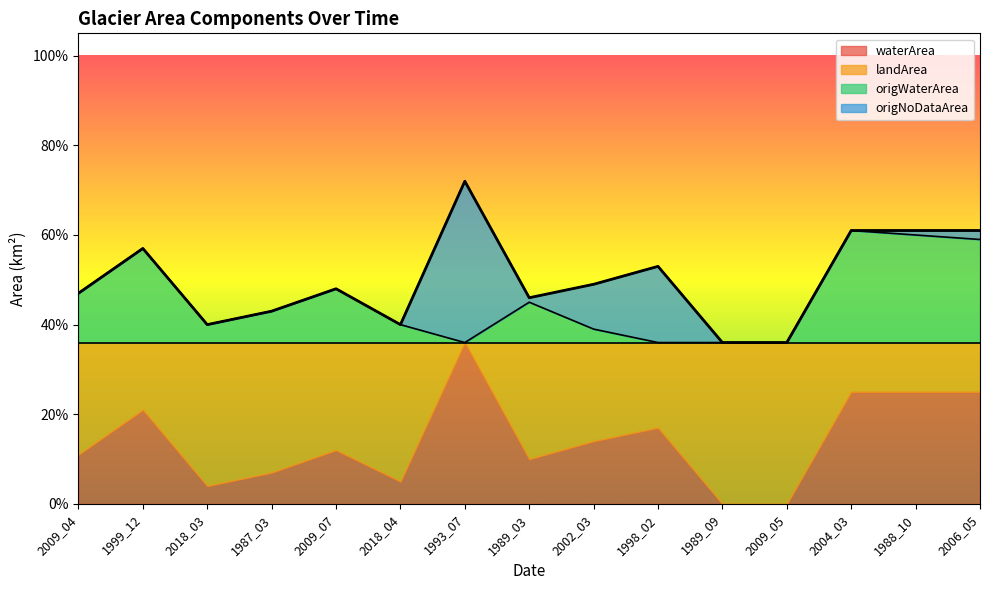

Does the chart have visible grid lines?

No